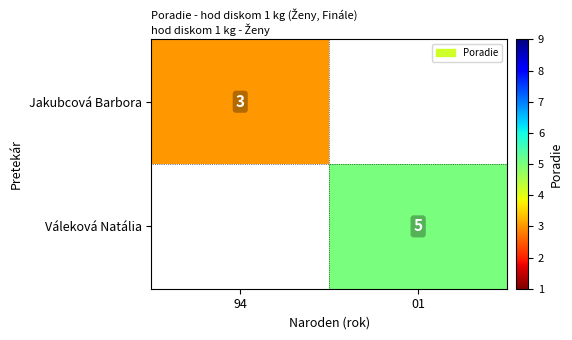

What is the highest value of the Jakubcová Barbora series?

3